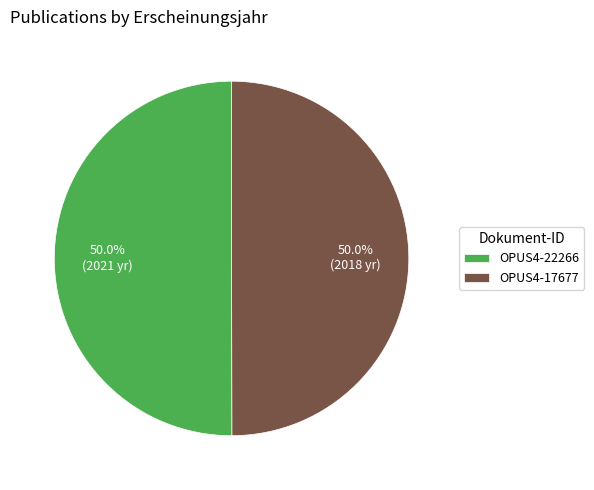

To the nearest percent, what is the average slice percentage?

50%